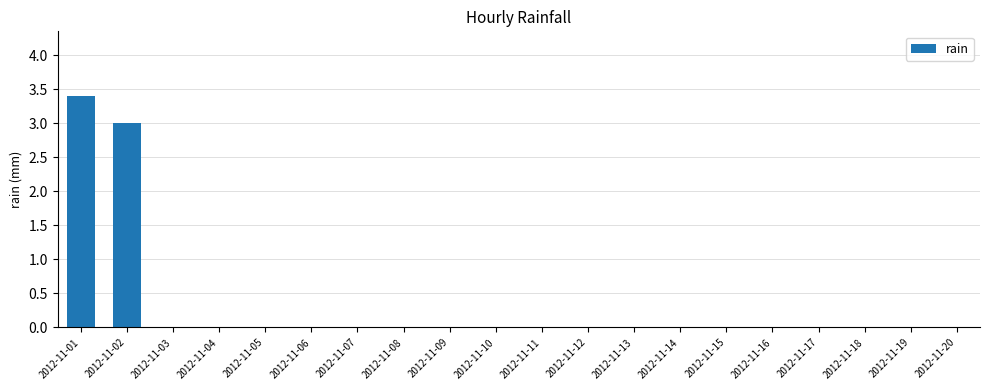

The chart shows a value of -2.2 at 2012-11-18. True or false?

False